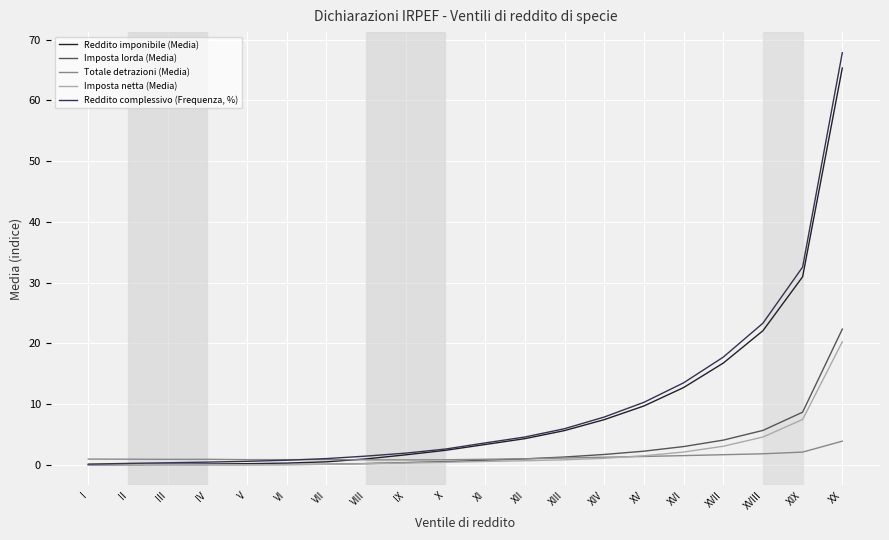

What is the approximate value of Totale detrazioni (Media) at X?

0.9